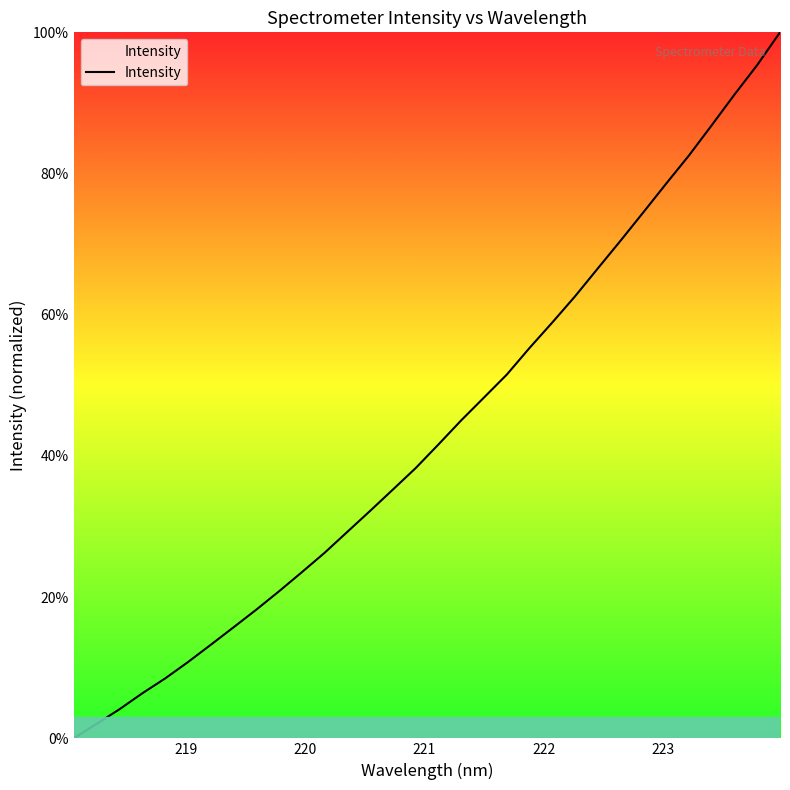

What is the difference between the maximum and minimum values?

100.0